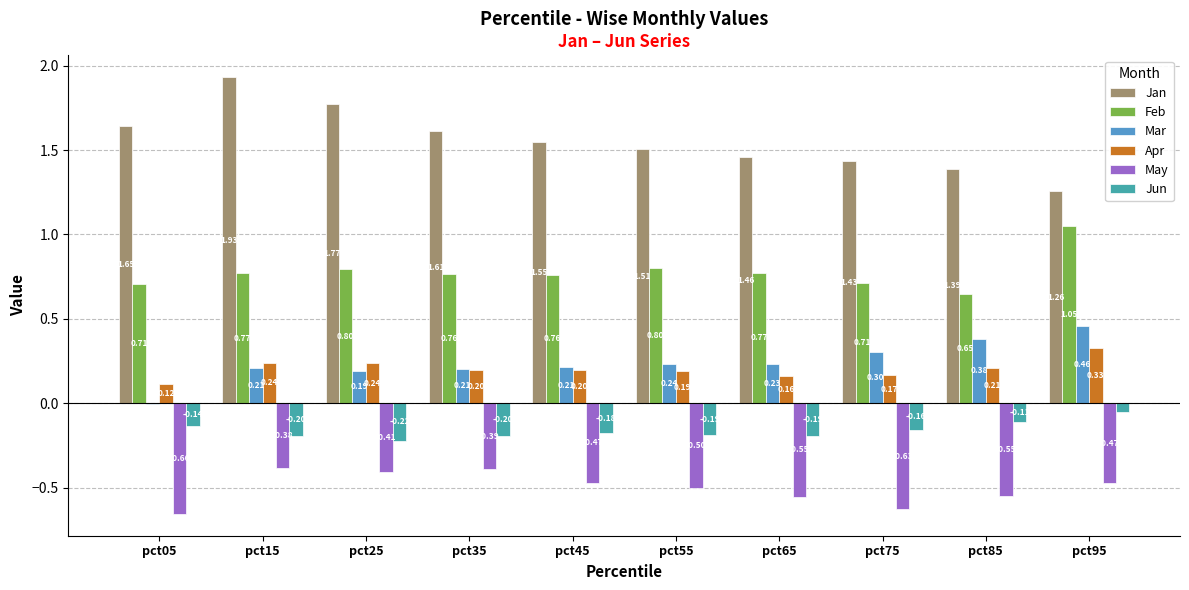

Between pct55 and pct75, which series saw the biggest shift?

May